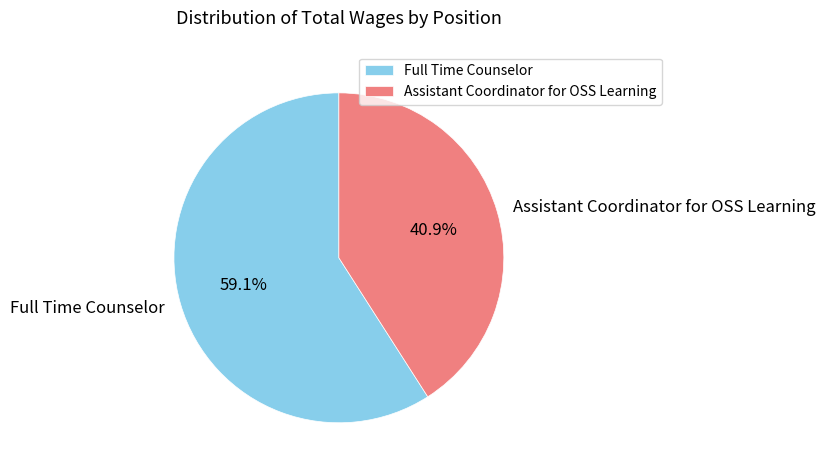

Combined, what portion of the pie is Assistant Coordinator for OSS Learning and Full Time Counselor?

100.0%